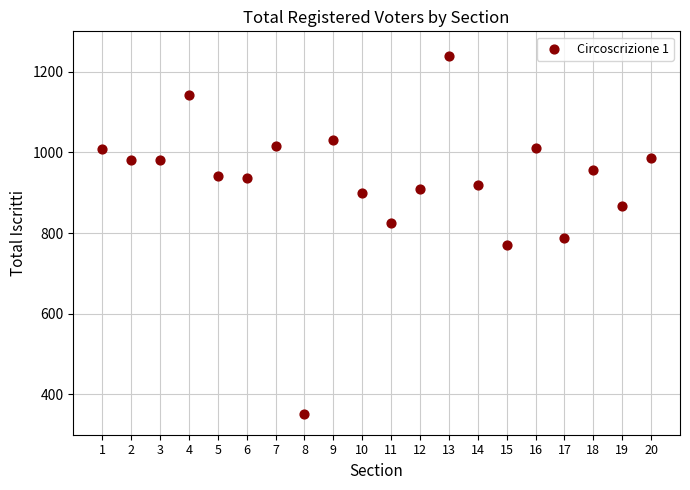

What is the range of X values (max minus min)?

19